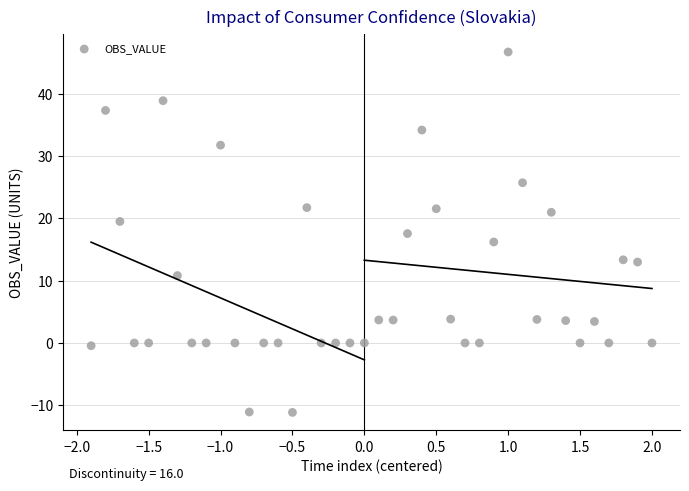

What is the range of X values (max minus min)?

3.9